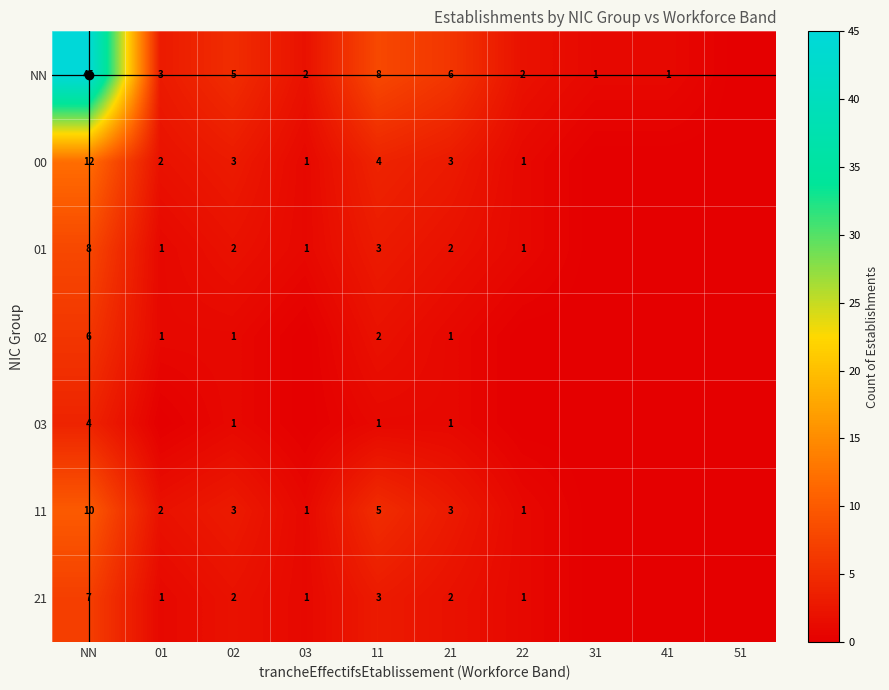

The value of NN at 01 is 5. True or false?

False